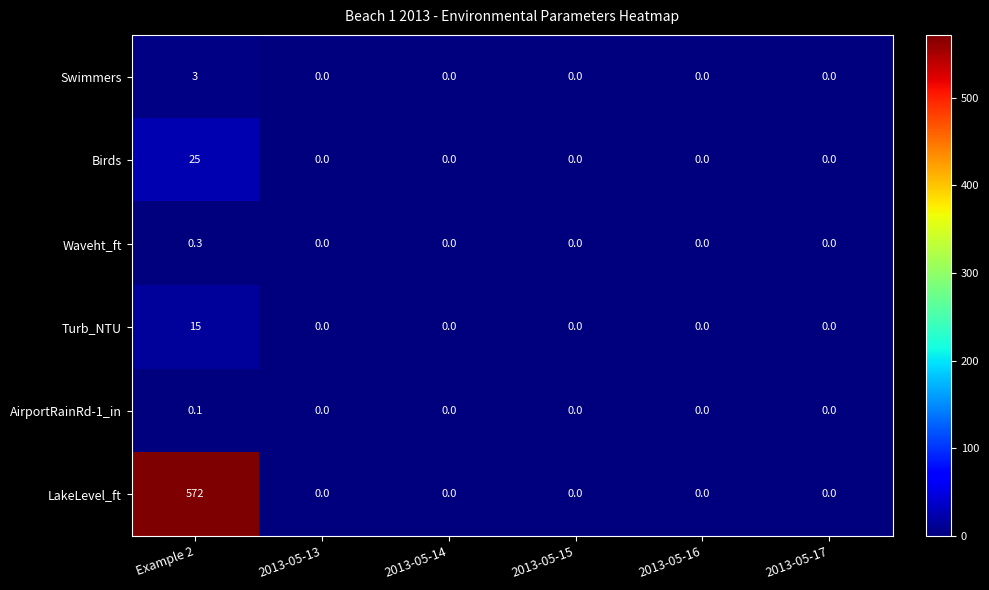

Rank the series by their maximum value, from highest to lowest.

LakeLevel_ft, Birds, Turb_NTU, Swimmers, Waveht_ft, AirportRainRd-1_in